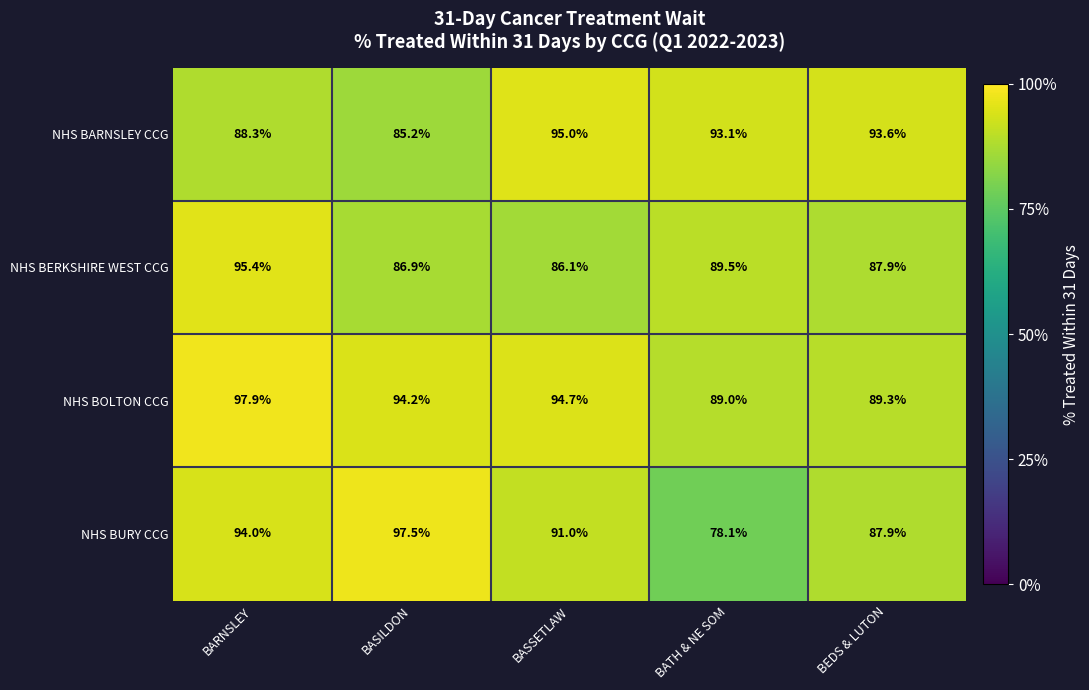

Which label corresponds to the smallest value in the chart?

BATH & NE SOM